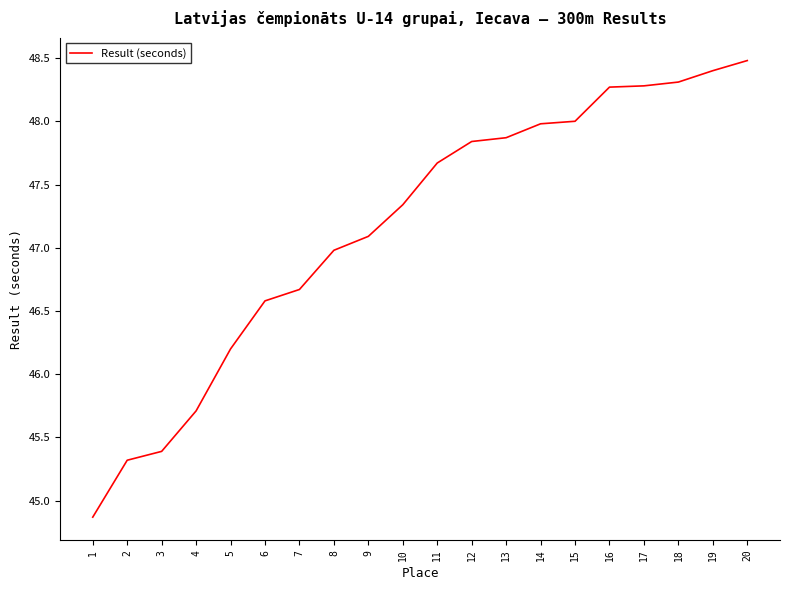

What is the smallest value displayed?

44.9